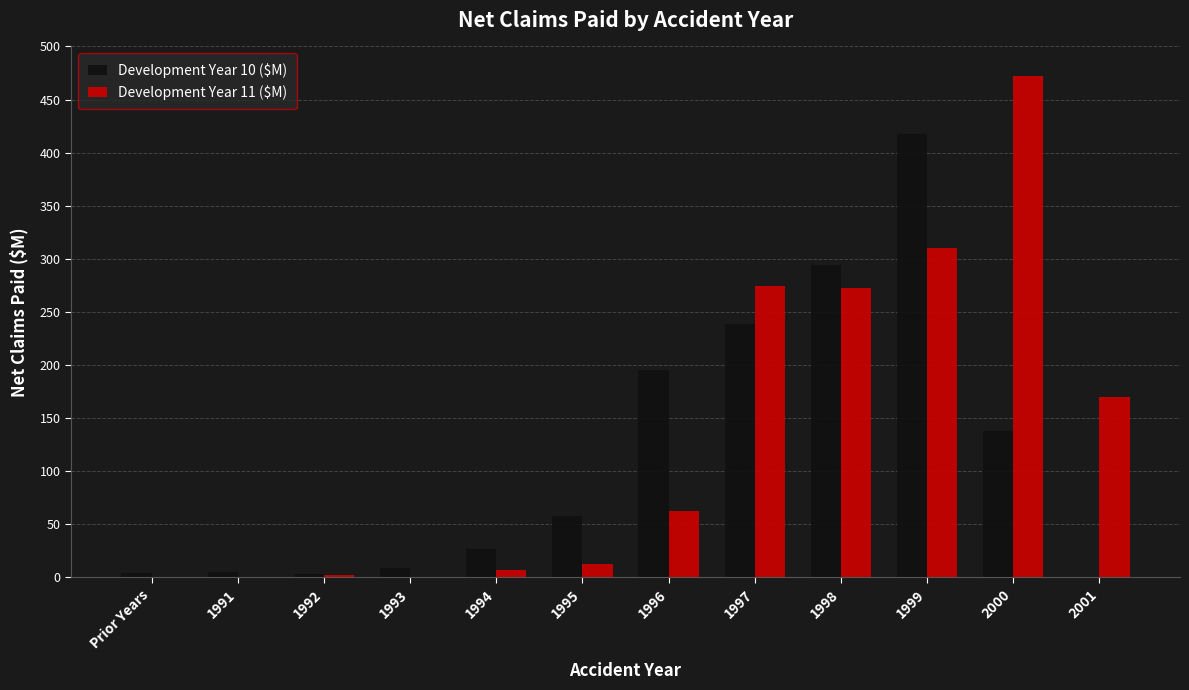

Are the bars horizontal?

No